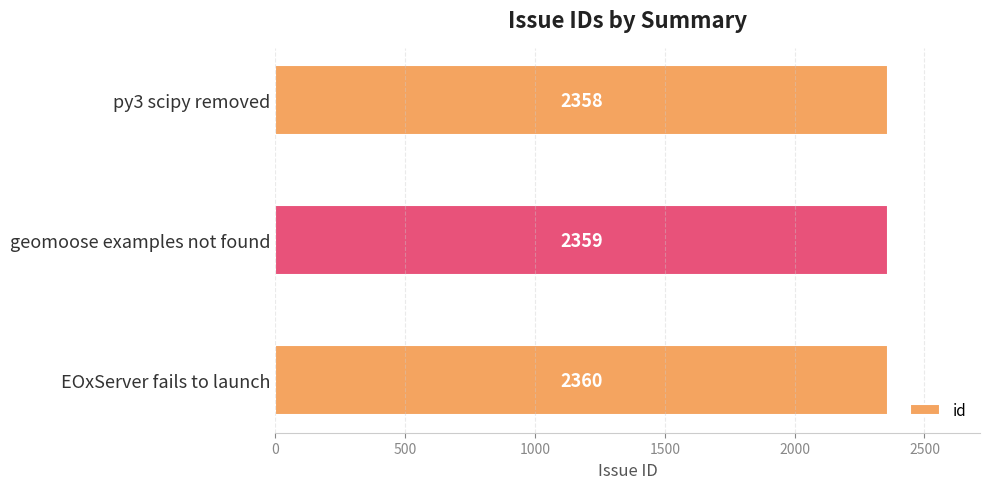

What is the sum of all values?

7077